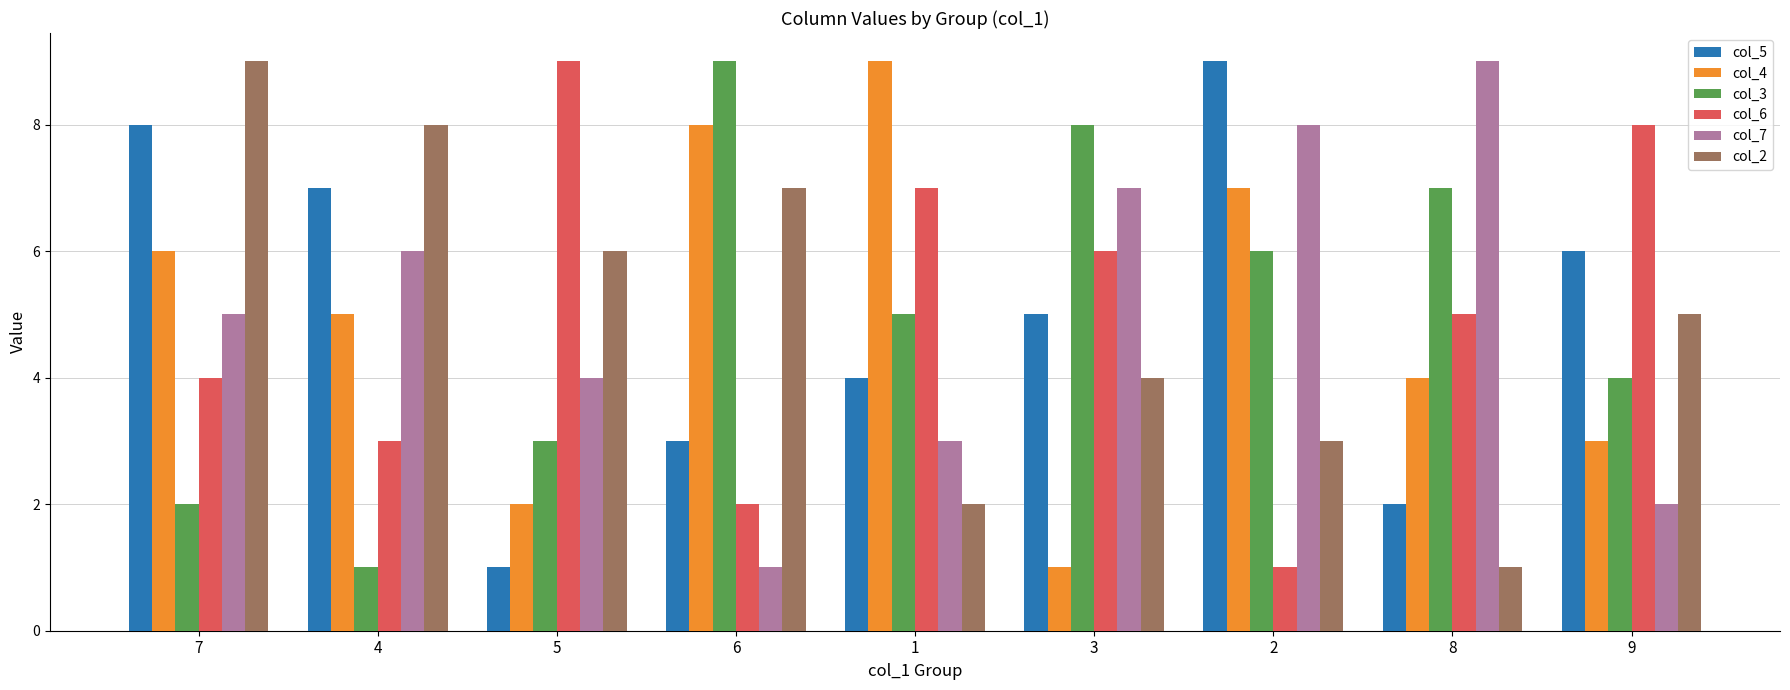

How many groups of bars are there?

9